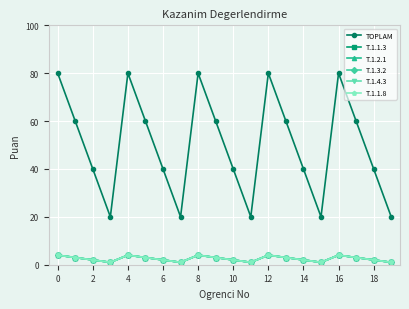

What is the minimum value shown in the chart?

1